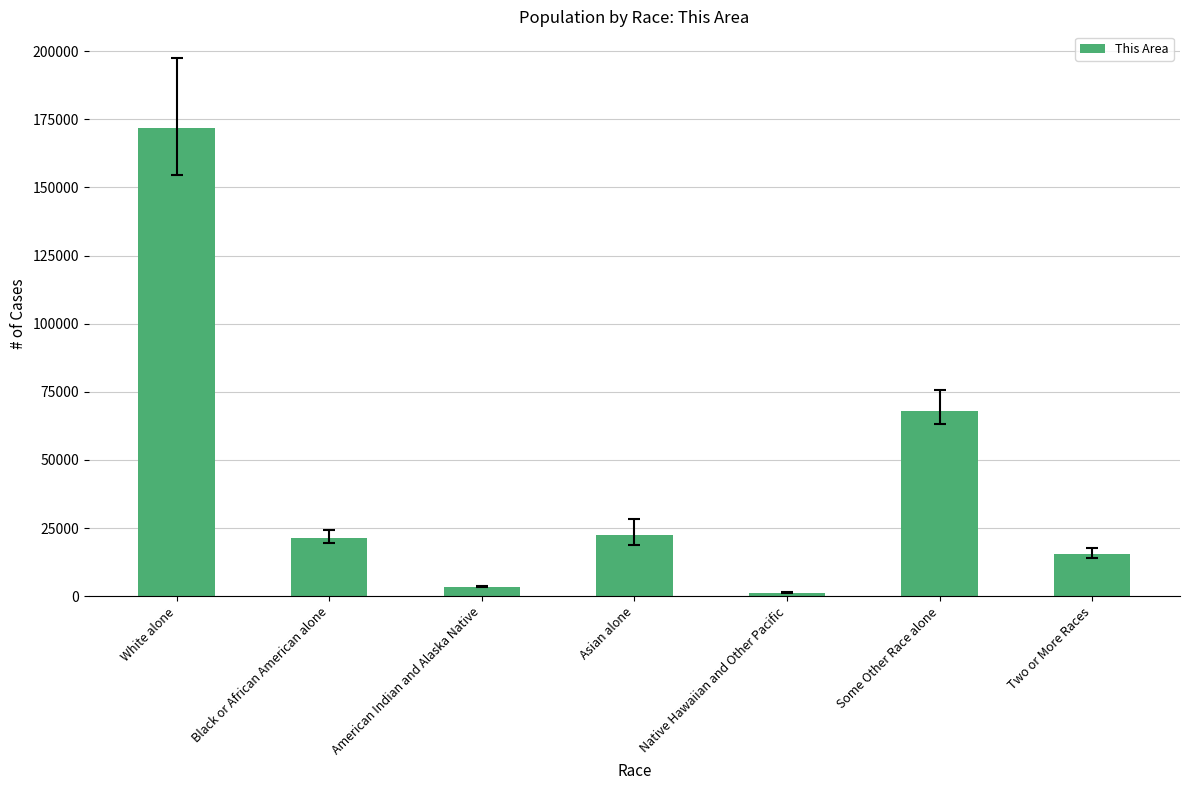

Reading left to right, transcribe all the data shown in this chart.

White alone=171669	Black or African American alone=21421	American Indian and Alaska Native=3467	Asian alone=22566	Native Hawaiian and Other Pacific=1219	Some Other Race alone=68111	Two or More Races=15418